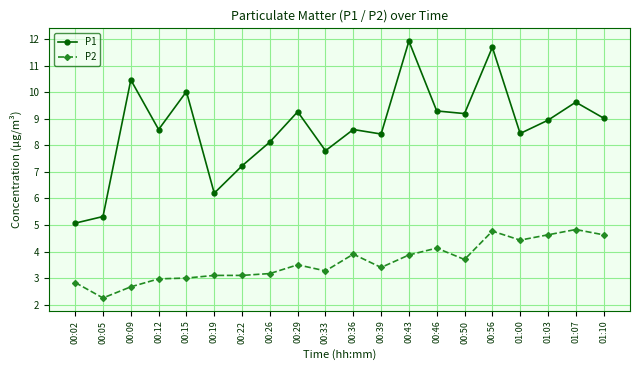

What is the approximate value of P2 at 00:29?

3.5